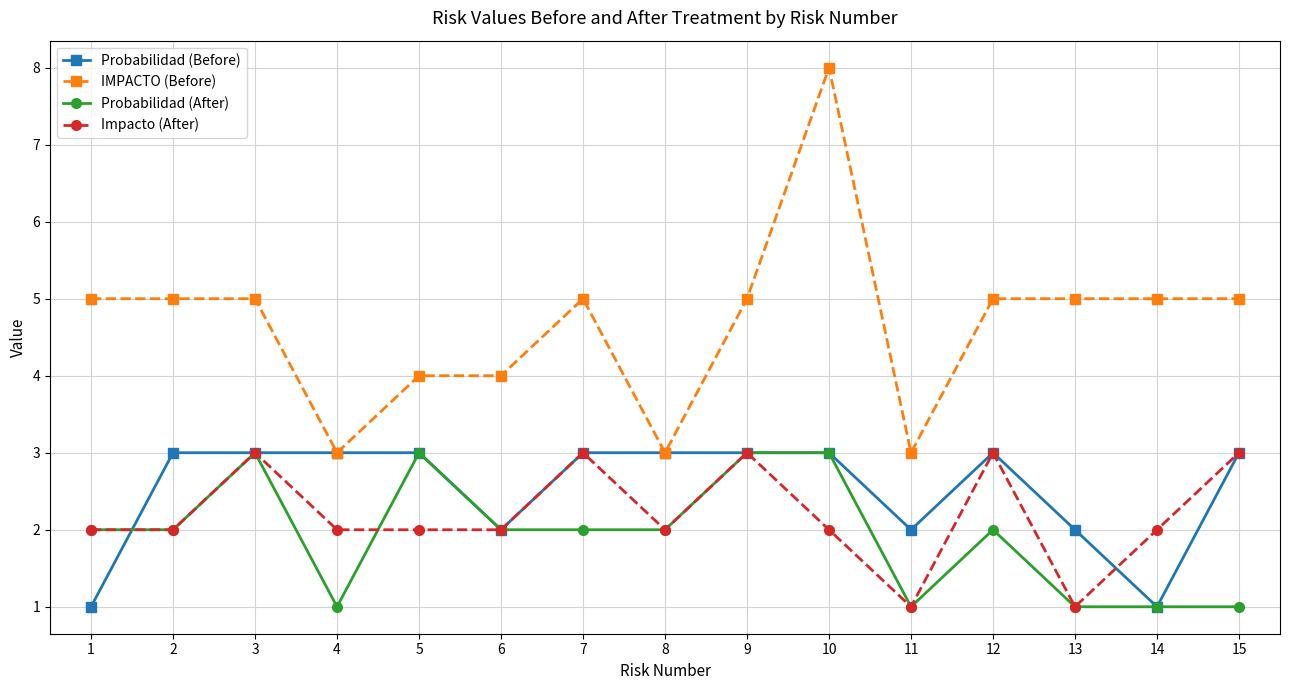

At which category does Probabilidad (After) reach its first local peak?

3